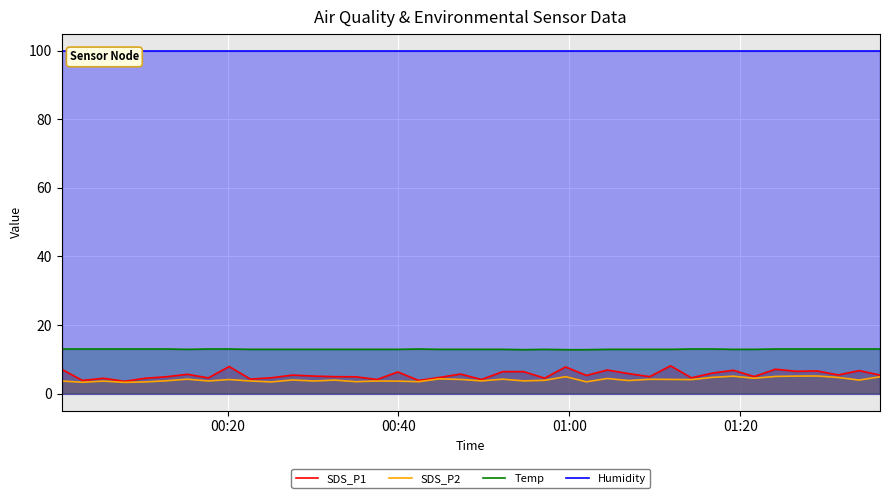

True or false: SDS_P1 and Temp cross at least once.

False